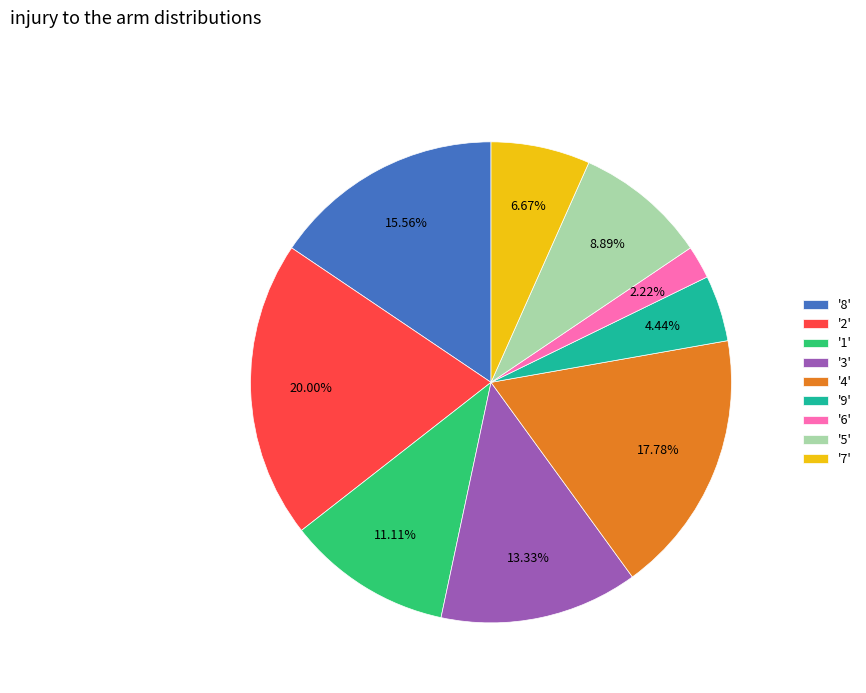

Combined, do '6' and '9' account for over 50%?

No